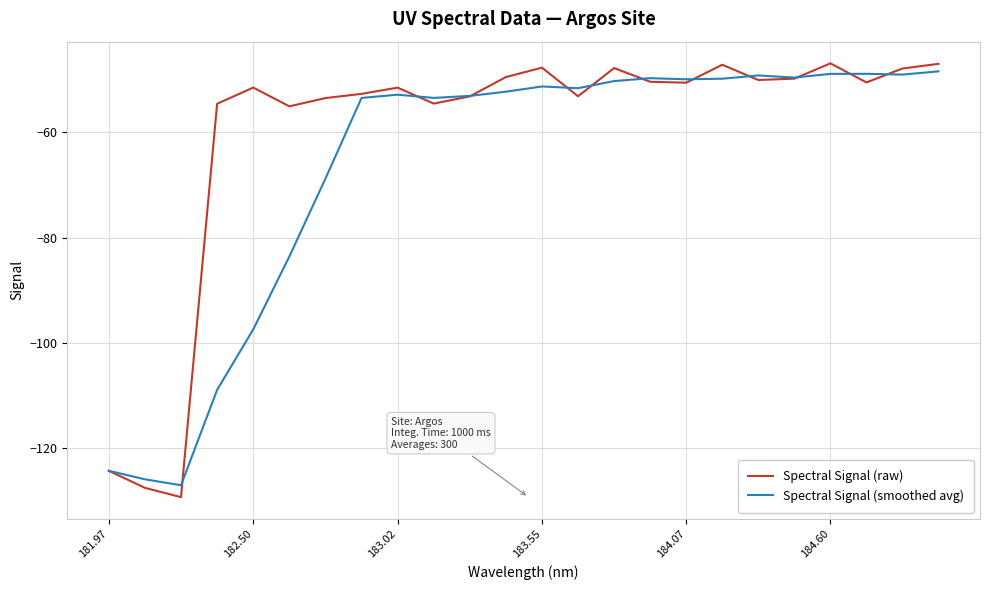

What is the greatest value displayed?

-46.9